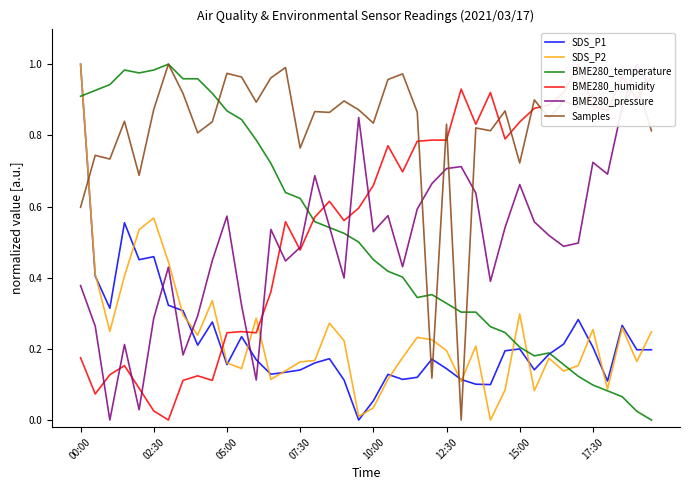

True or false: BME280_temperature has more than 2 interior local peaks.

True